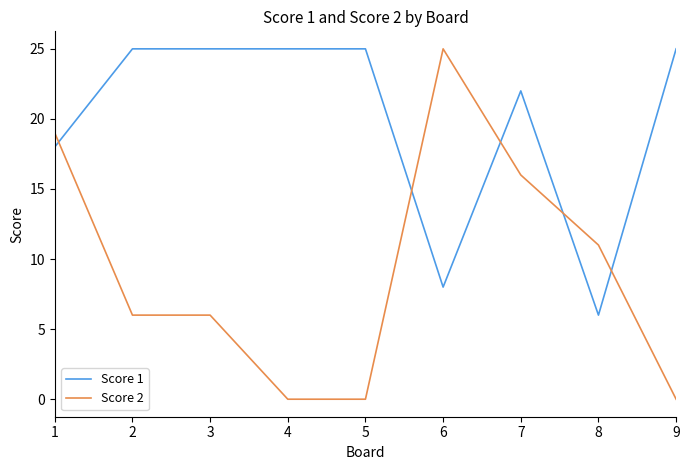

The Score 1 series shows 6 at 3. True or false?

False